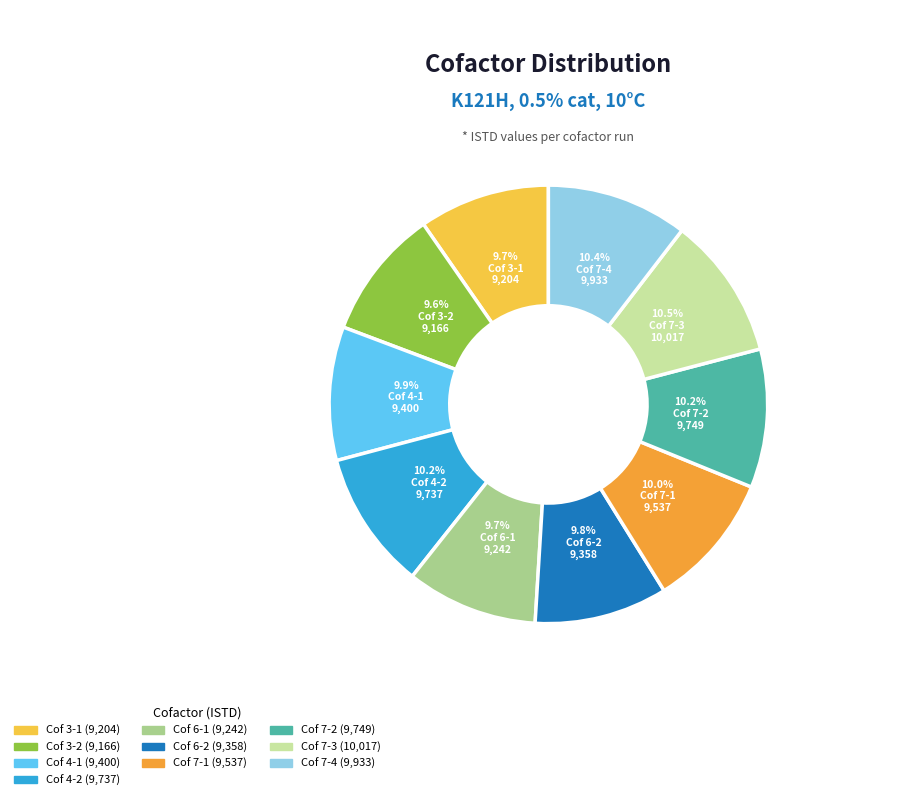

To the nearest percent, what is the average slice percentage?

10%